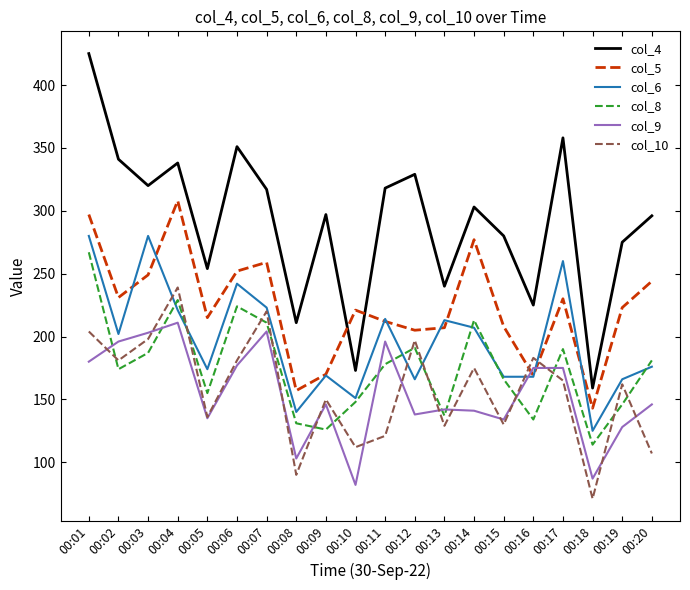

What are all the series names shown in the legend?

col_4, col_5, col_6, col_8, col_9, col_10